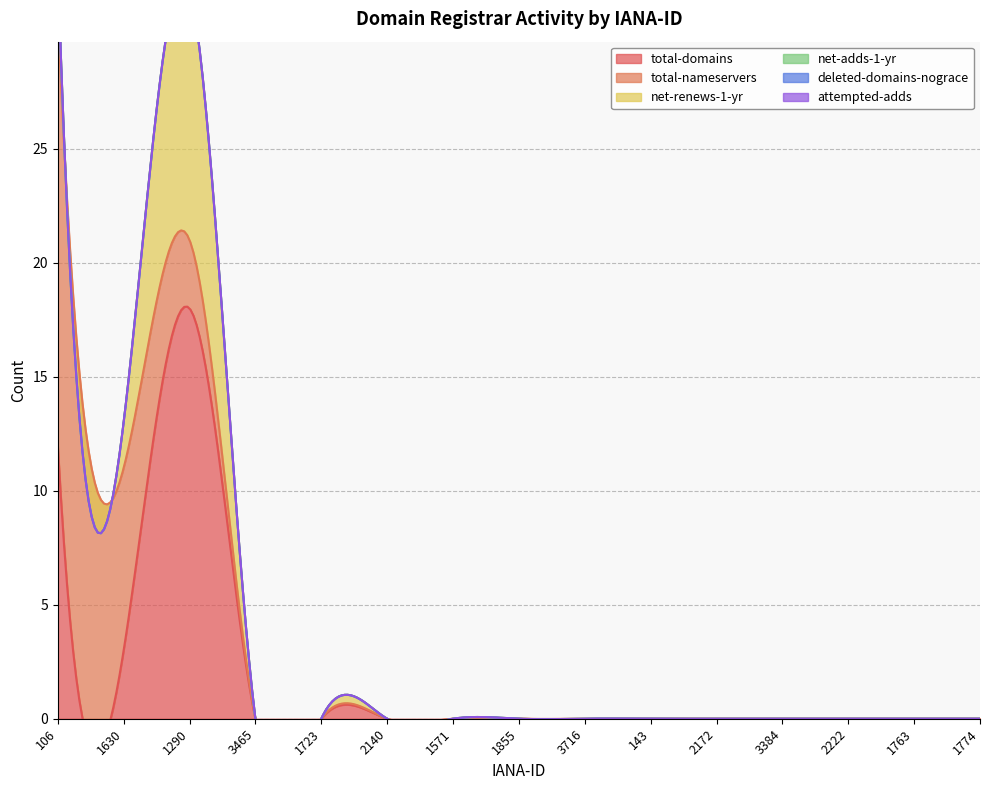

At which category does the chart reach its minimum across all series?

3465